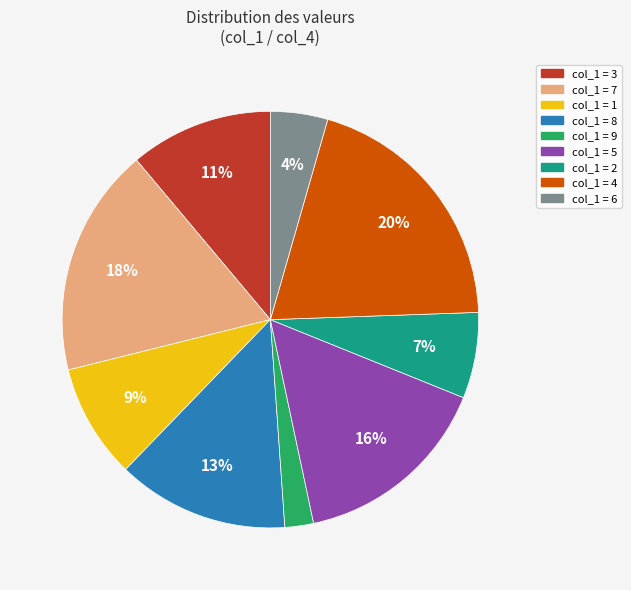

Is there a majority slice in this chart?

No